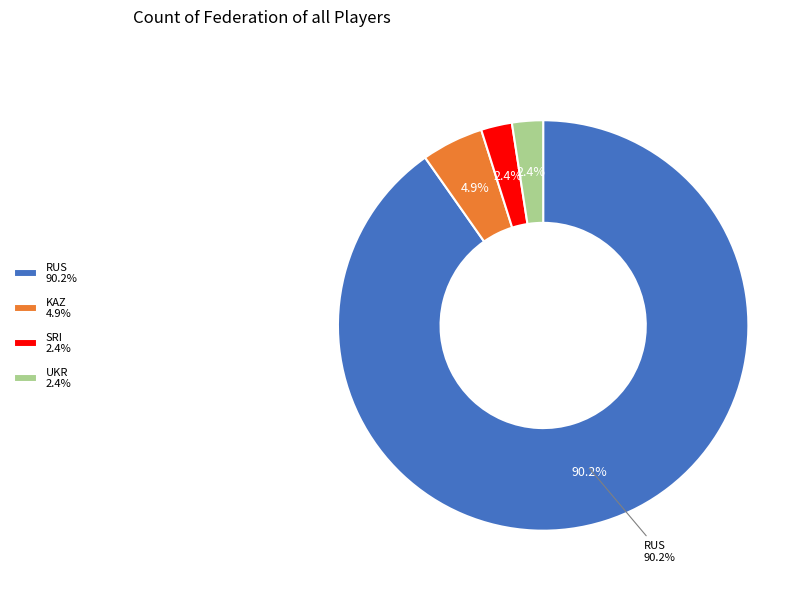

To the nearest percent, what is the combined percentage of UKR and RUS?

93%